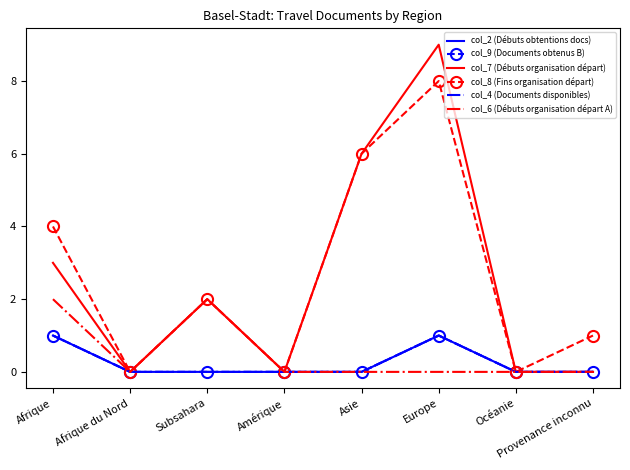

How many data points does each series have?

8